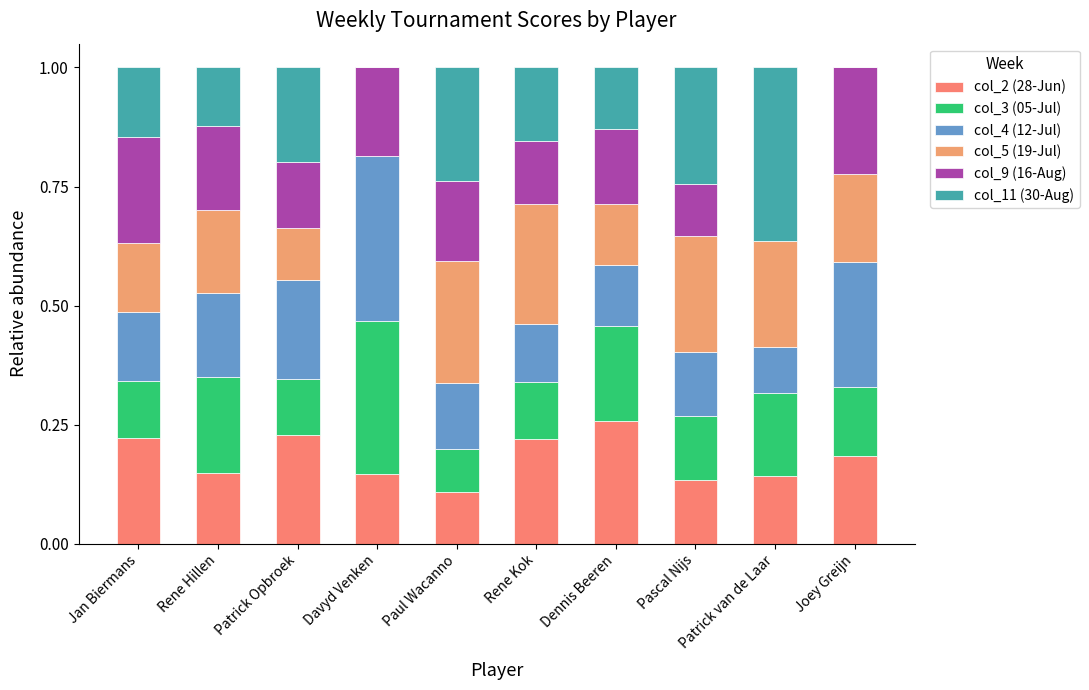

What is the total value across all series at Jan Biermans?

1.0